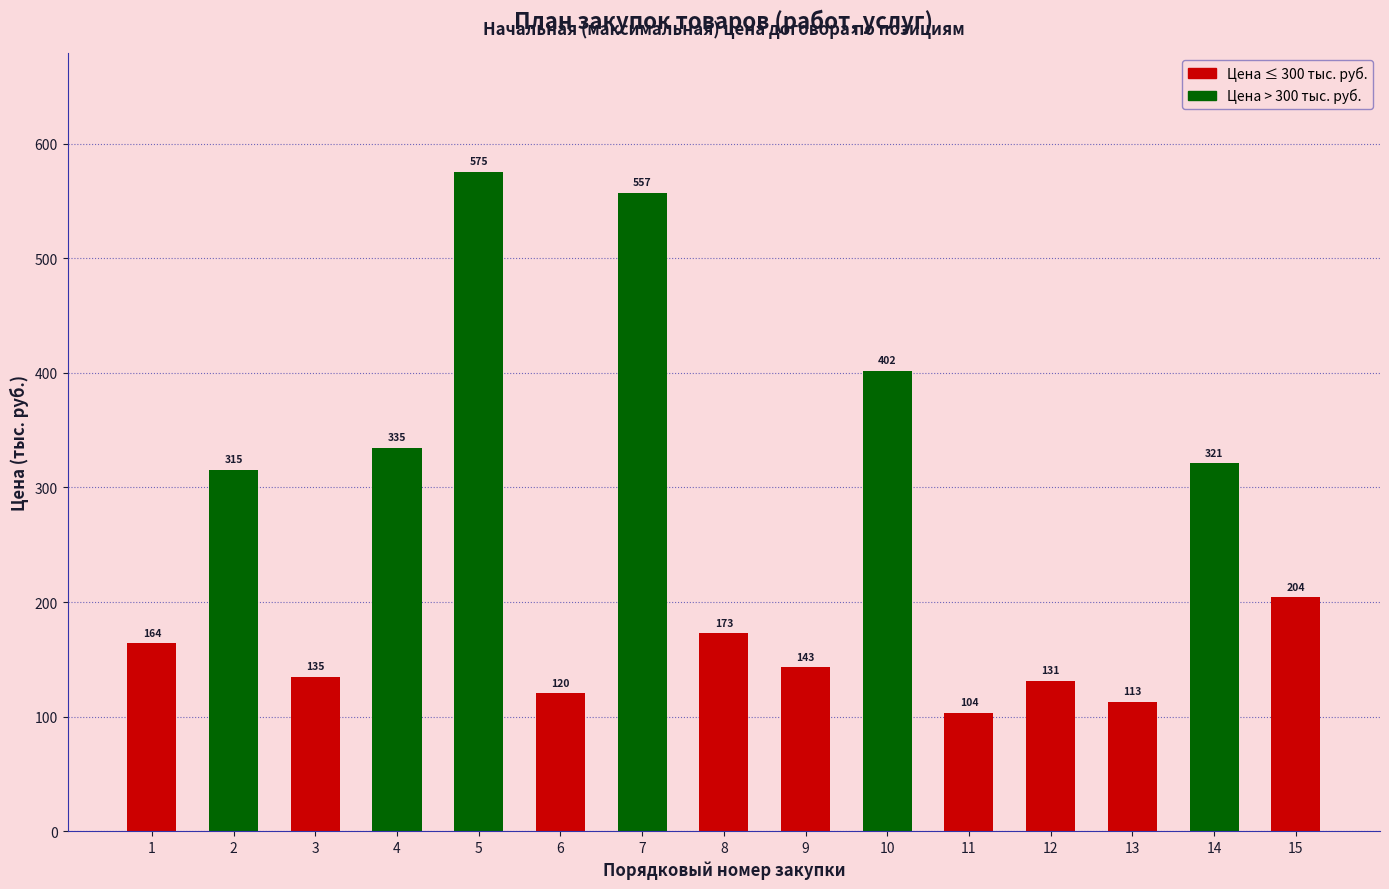

What is the value of the 1st bar from the left?

163.9